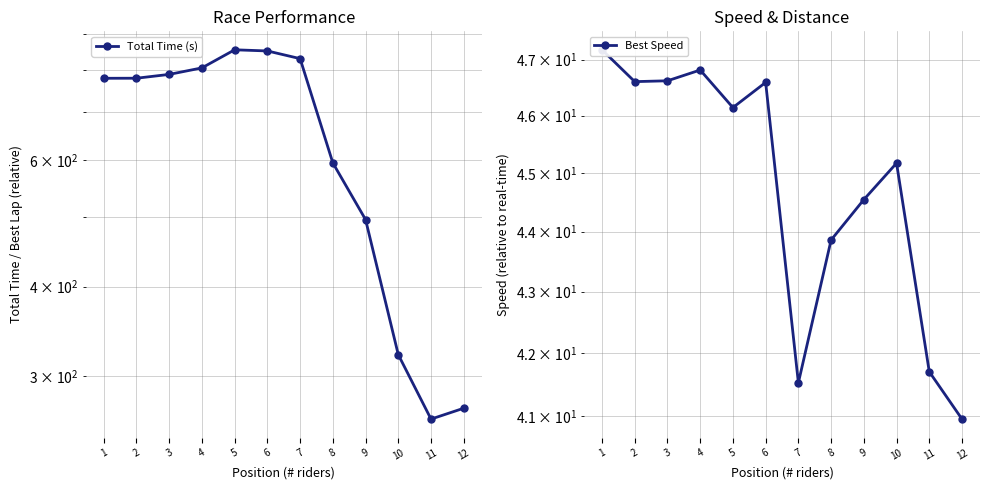

Which series has the largest total across all categories?

Total Time (s)